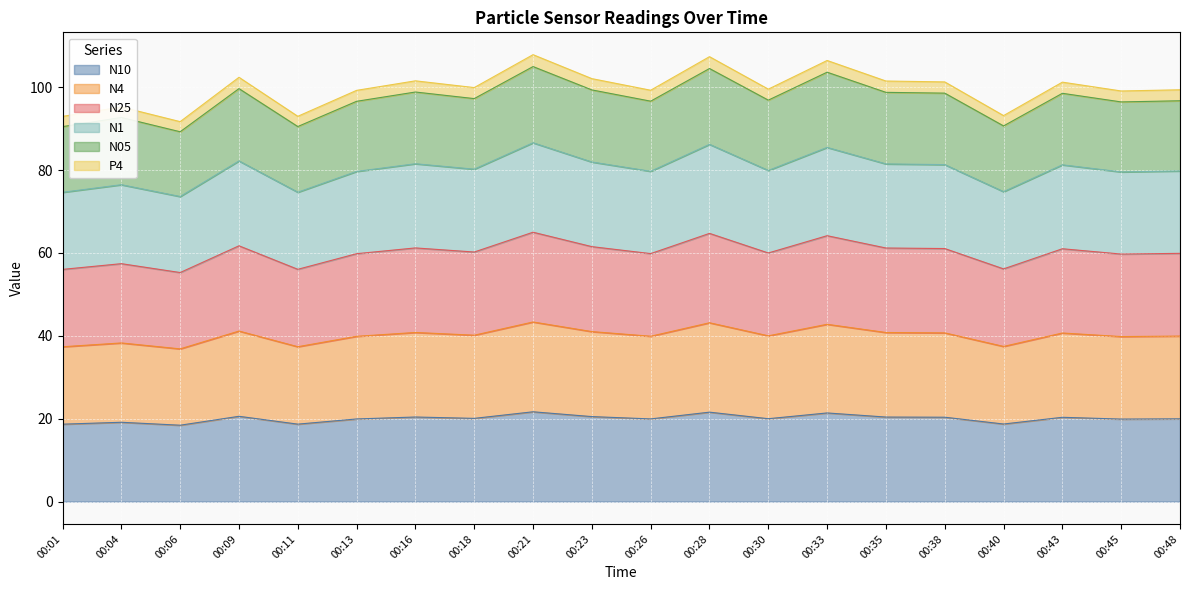

How many interior local peaks does the N1 series have?

7